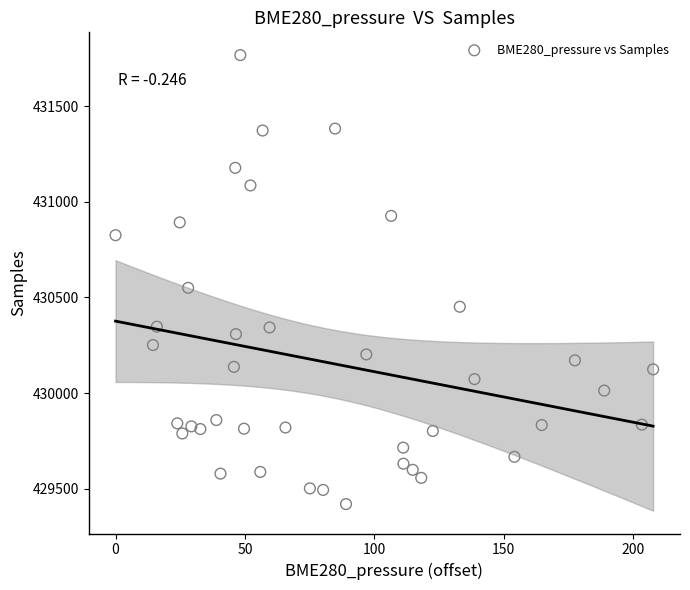

What is the range of Y values (max minus min)?

2346